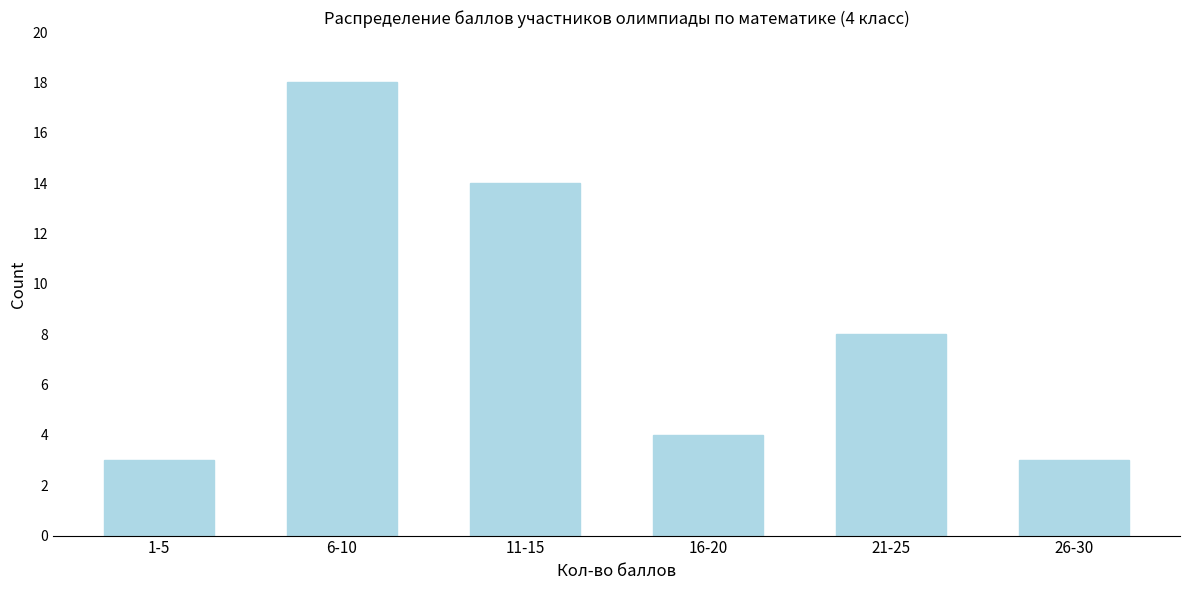

Reading left to right, transcribe all the data shown in this chart.

3	18	14	4	8	3